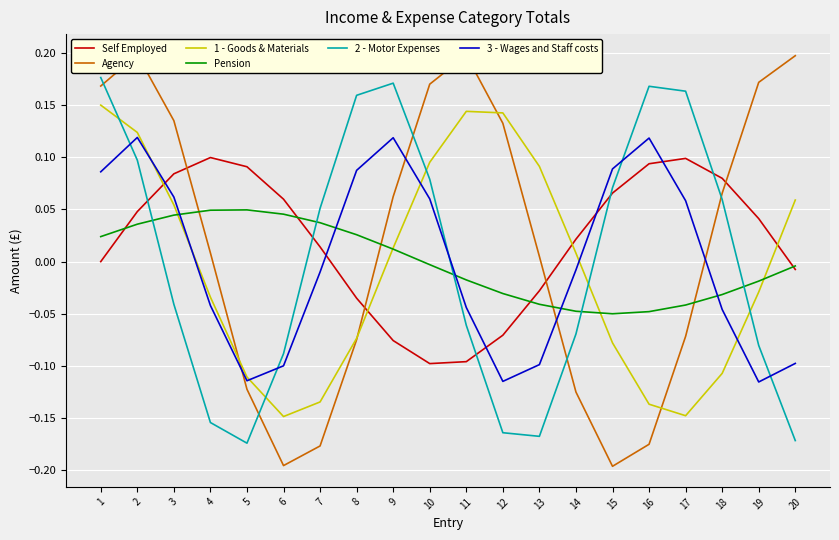

Is it true that Self Employed equals -0.1 at 11?

True